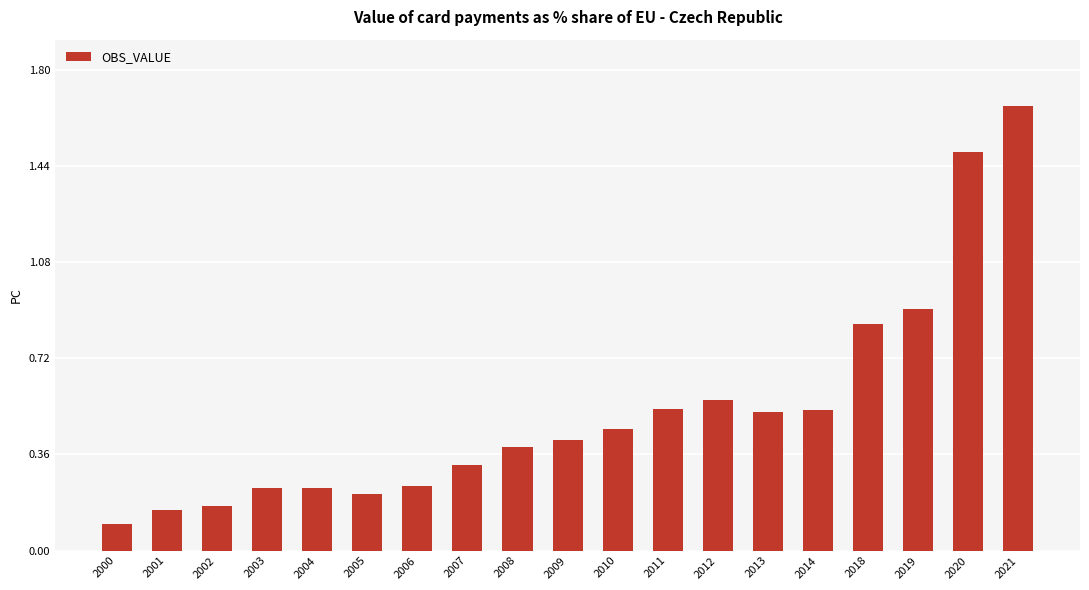

What is the sum of the values at 2013 and 2020?

2.0